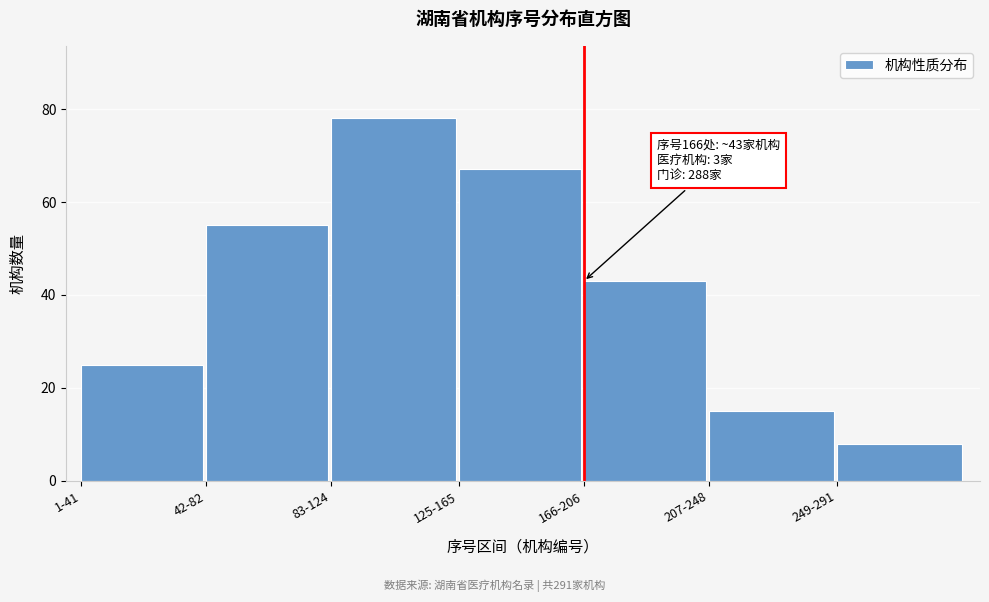

Reading left to right, list all the values displayed in this chart.

1-41=25	42-82=55	83-124=78	125-165=67	166-206=43	207-248=15	249-291=8